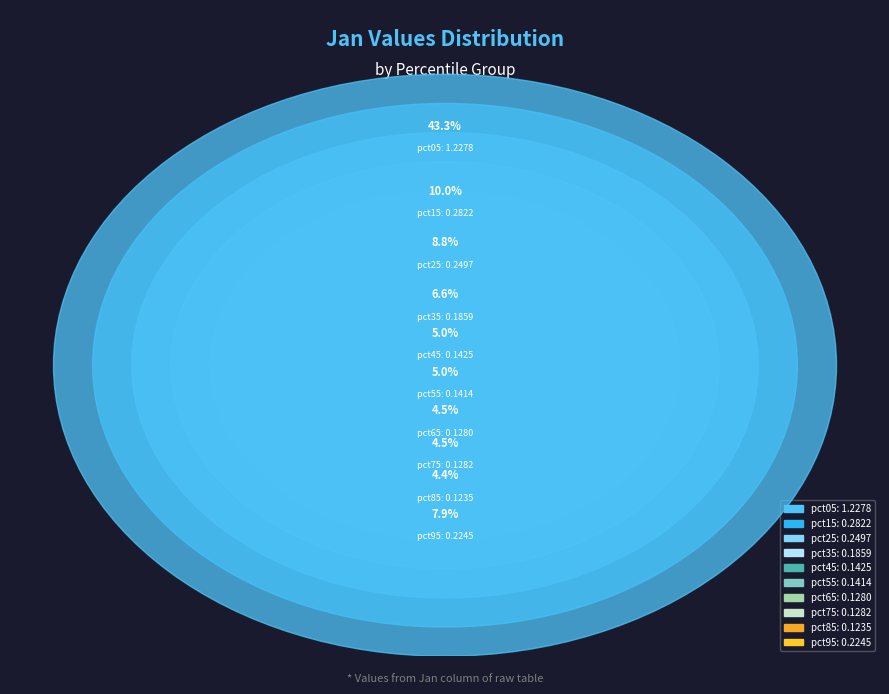

Is it true that pct35 is 1% of the pie?

False